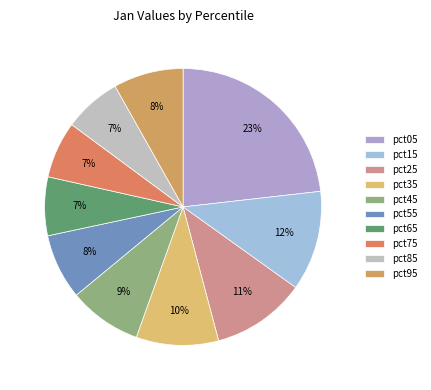

Count the number of slices in the pie.

10